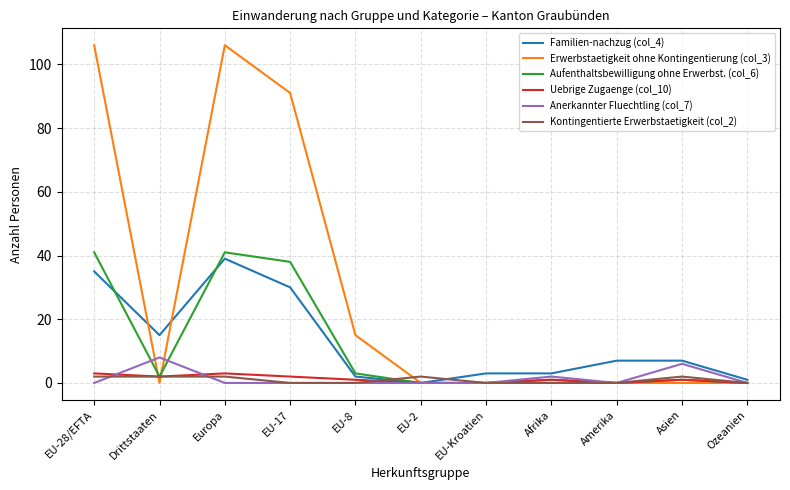

What is the greatest value displayed?

106